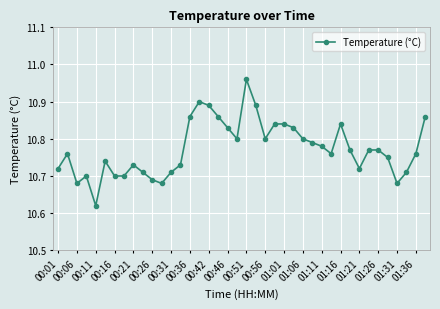

Count the values in the range 10 to 11.

40